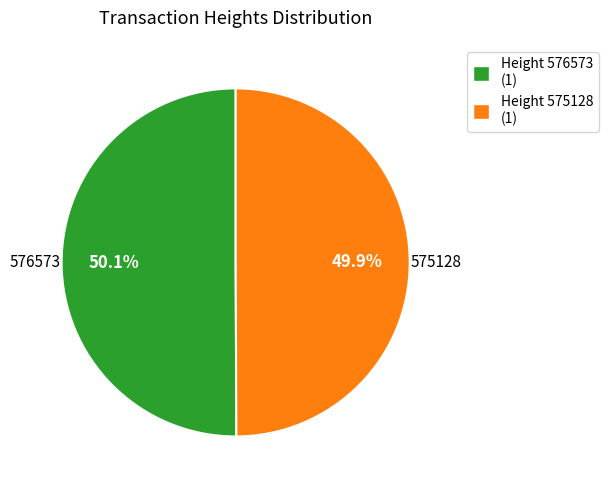

Does any single category account for the majority?

Yes